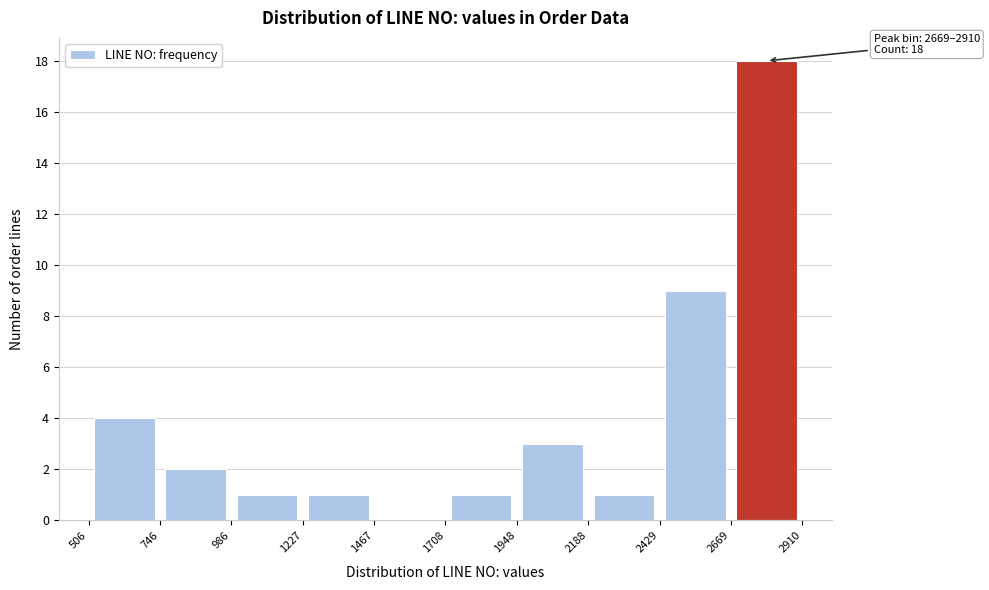

Which range on the x-axis has the tallest bar?

2669 to 2910